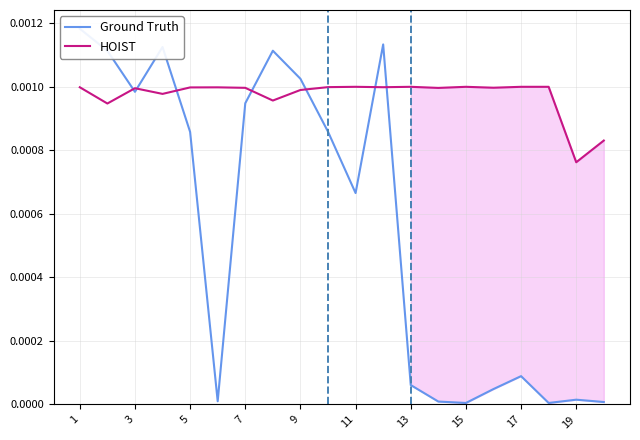

After their last crossing, which series has the higher values: Ground Truth or HOIST?

HOIST